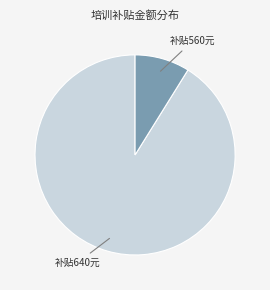

Which category has the biggest portion of the pie?

补贴640元